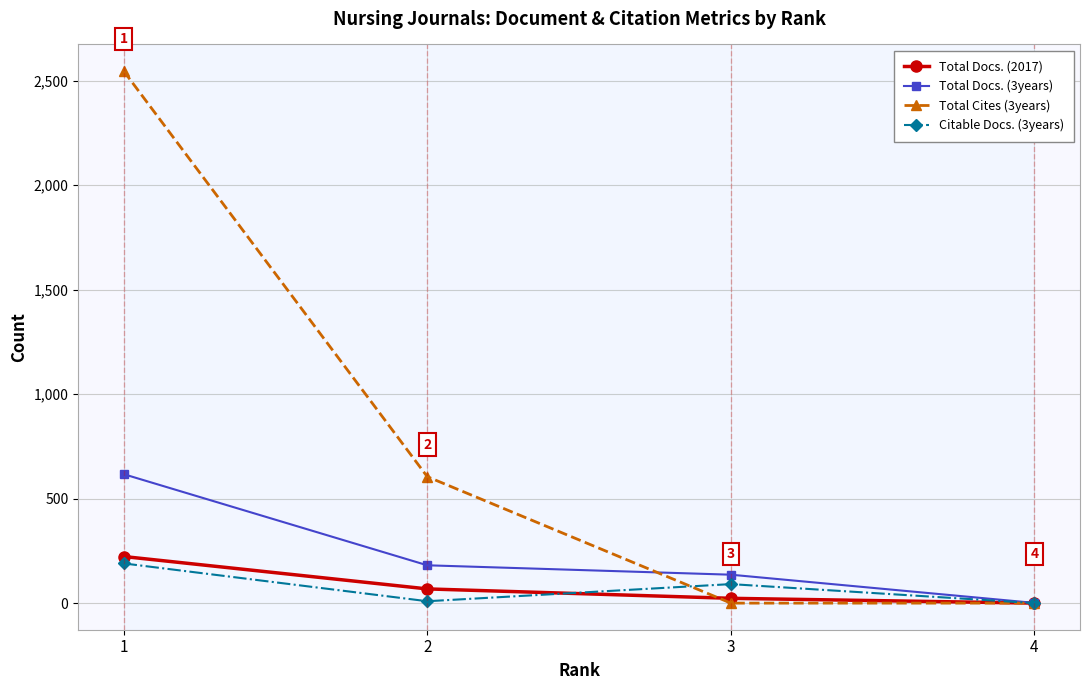

True or false: Total Cites (3years) and Citable Docs. (3years) cross at least once.

True